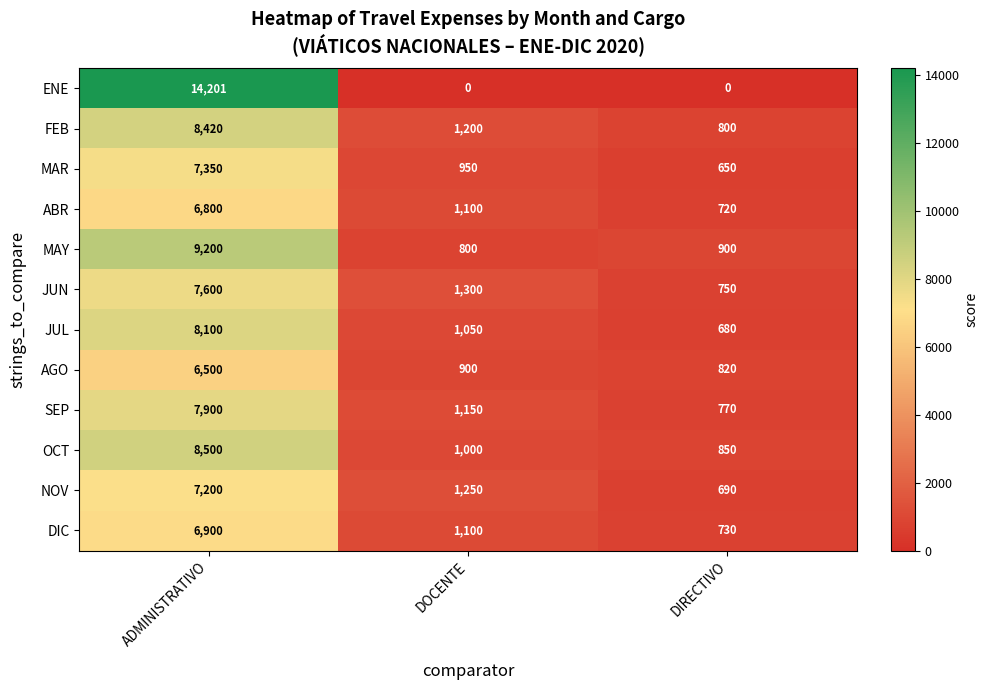

What is the difference between the MAR values at ADMINISTRATIVO and DOCENTE?

6400